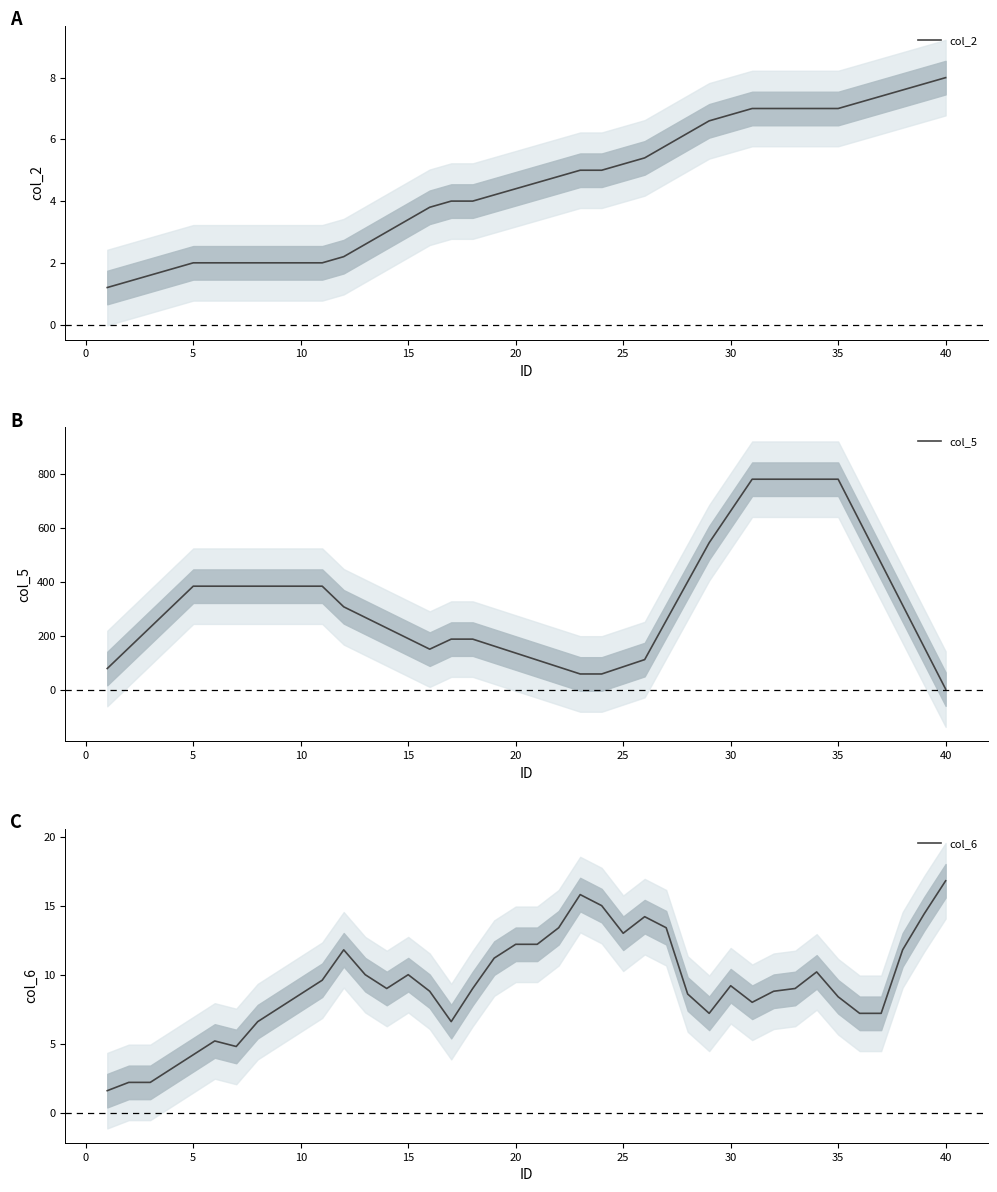

What is the lowest value of the col_2 series?

1.2